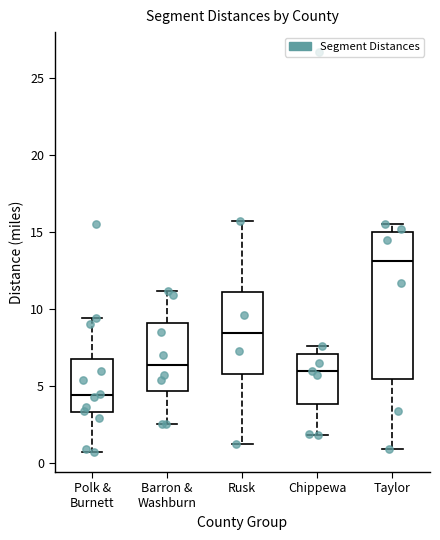

Where is the lower edge of the box for Polk & Burnett on the y-axis? The values are not printed on the chart, so give them approximately, as read against the axis.

3.5